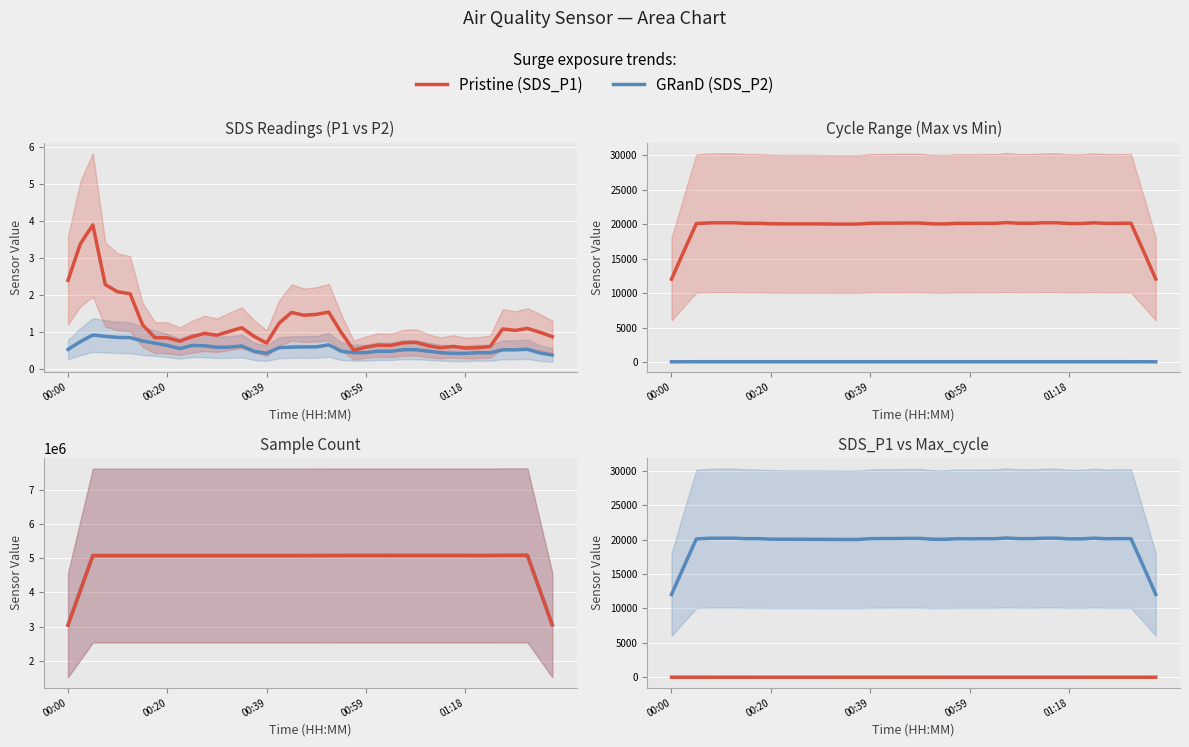

Is the value of SDS_P2 / GRanD at 32 greater than the value of SDS_P1 / Pristine at 13?

Yes